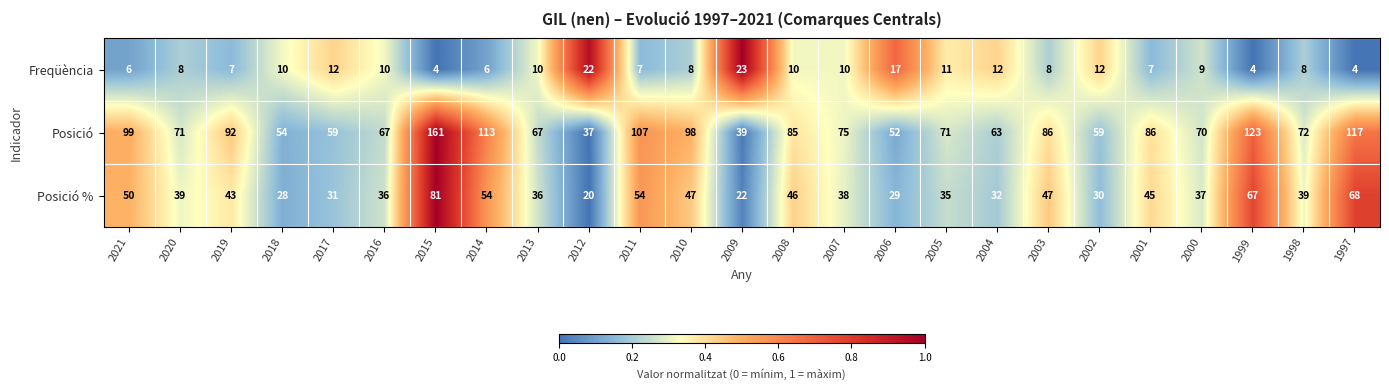

What is the approximate value of Posició % at 2019?

43